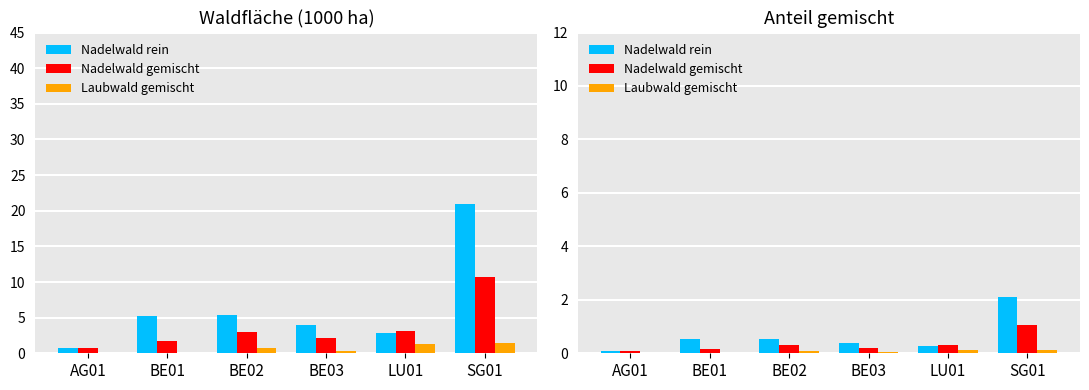

Rank the categories by Laubwald gemischt value from highest to lowest.

SG01, LU01, BE02, BE03, AG01, BE01